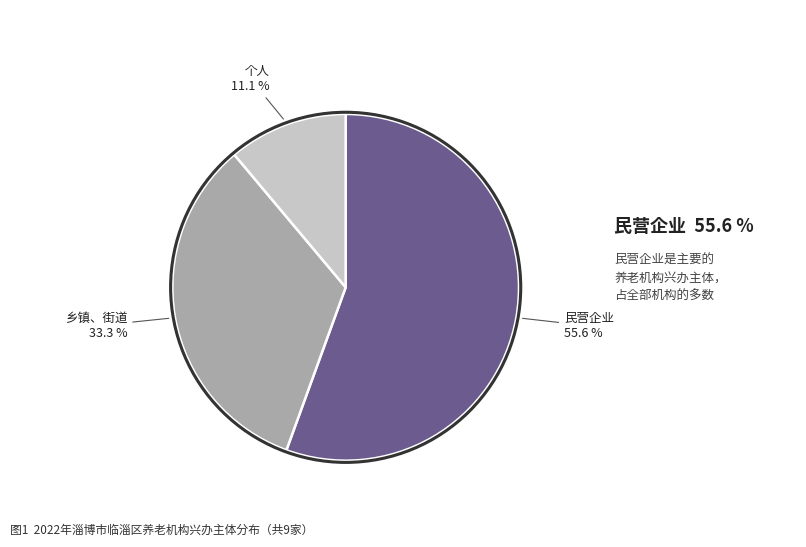

Does any single category account for the majority?

Yes